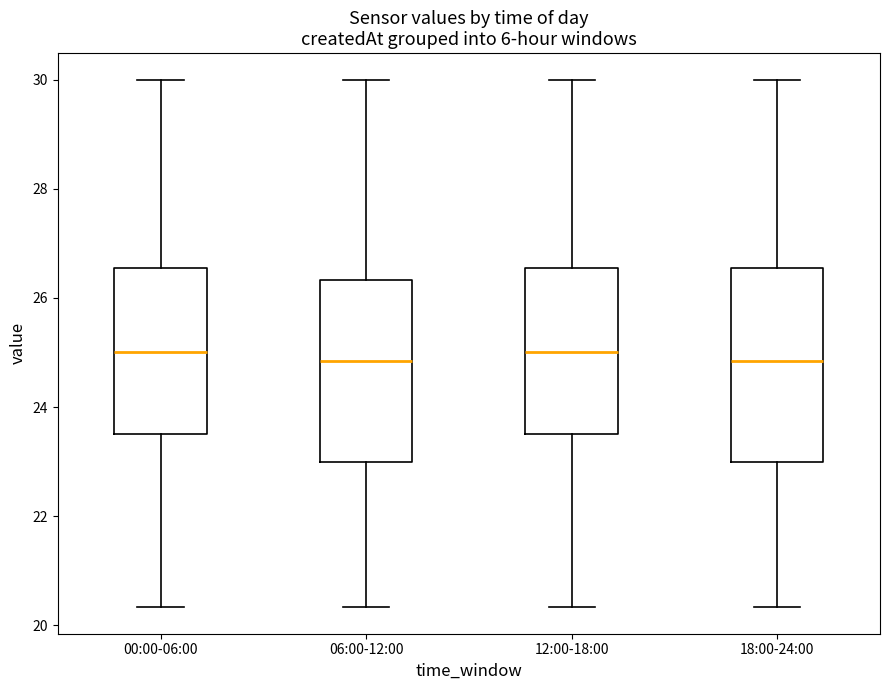

Where does the lower whisker of the box for 00:00-06:00 end on the y-axis? The values are not printed on the chart, so give them approximately, as read against the axis.

20.4